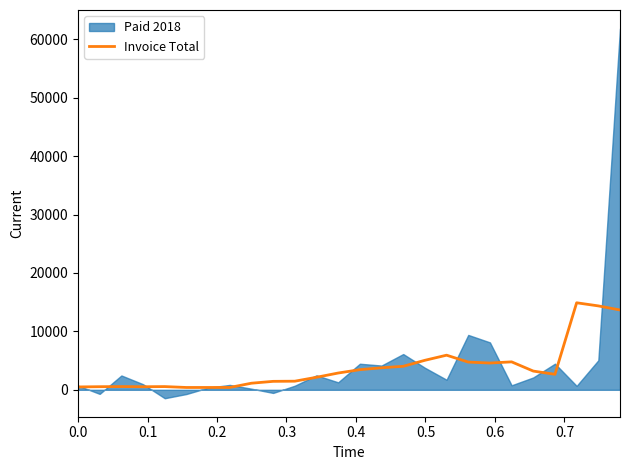

What is the highest value of the Invoice Total series?

14897.0